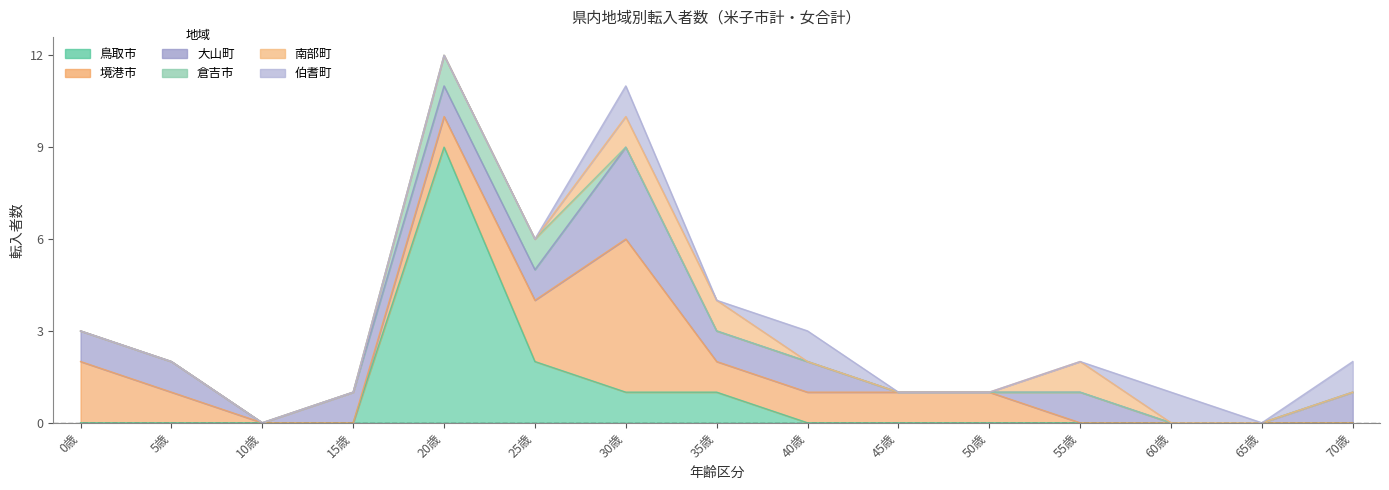

List the series in order of their peak value, highest first.

鳥取市, 境港市, 大山町, 伯耆町, 南部町, 倉吉市